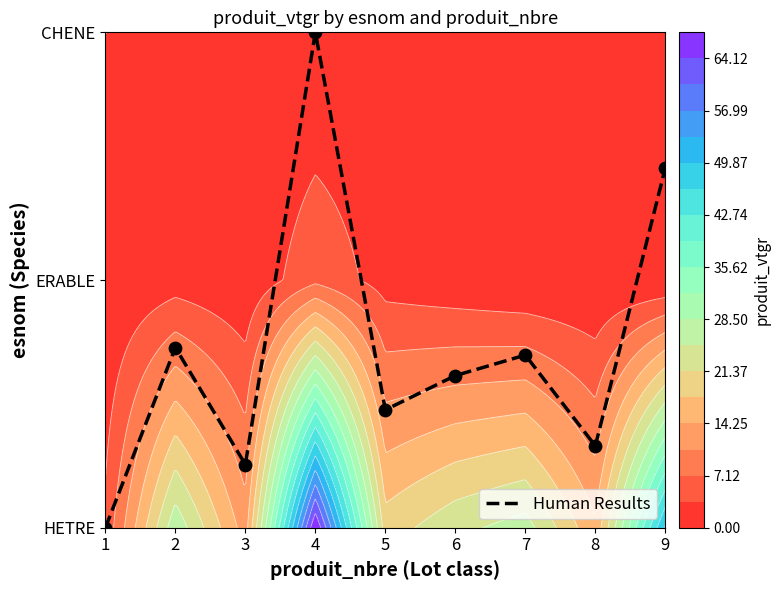

At which label is the value closest to 1?

2